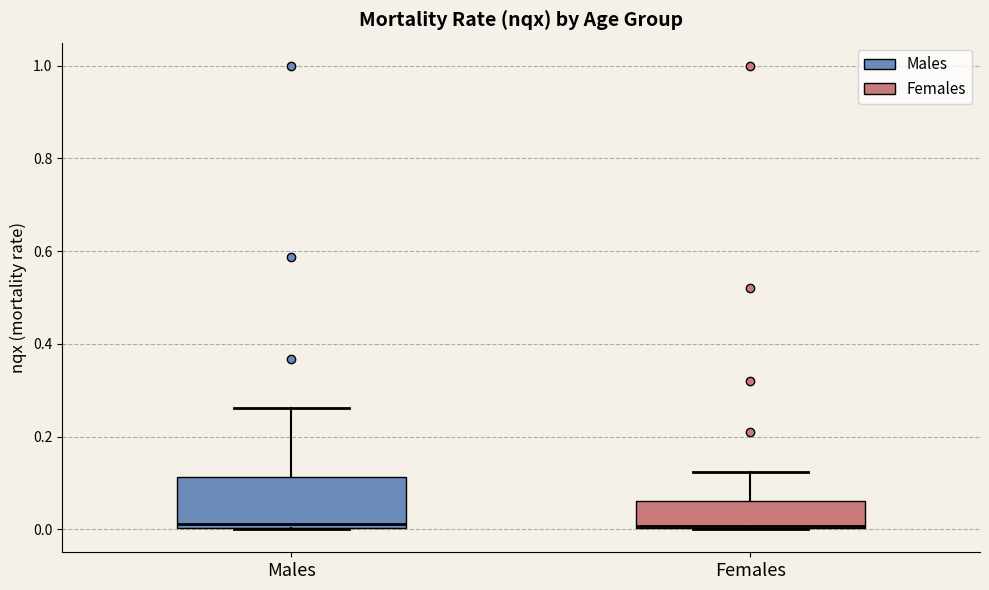

Which box is the tallest, from its lower edge to its upper edge?

Males